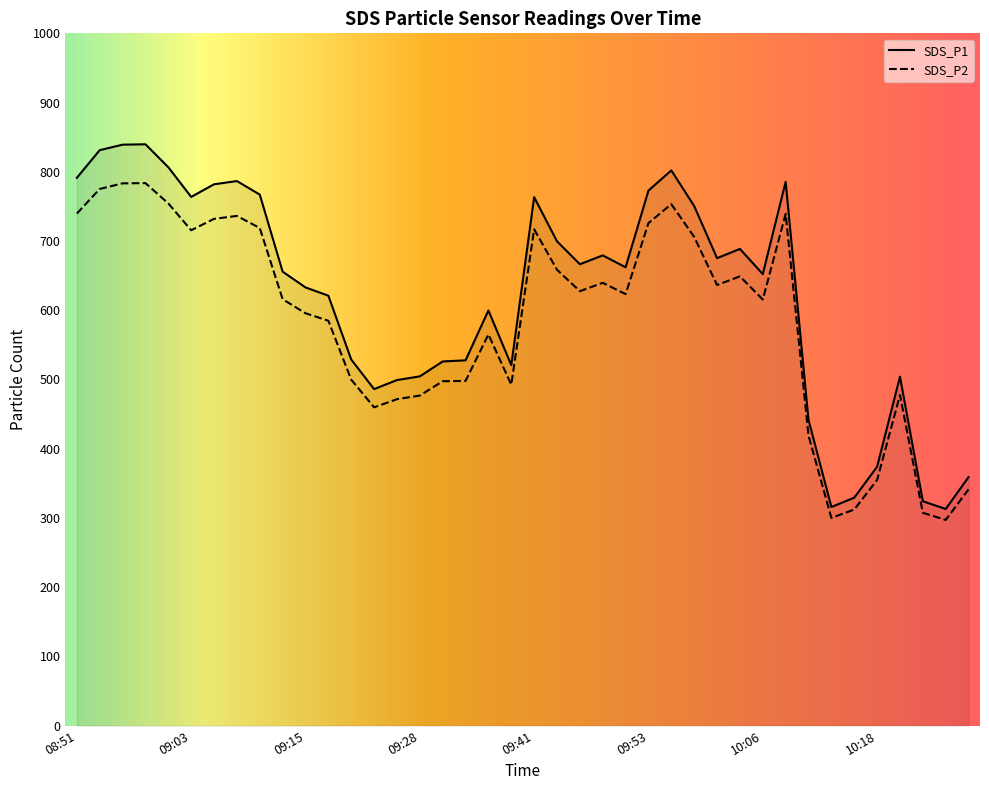

Where is the first local maximum for SDS_P2?

08:58